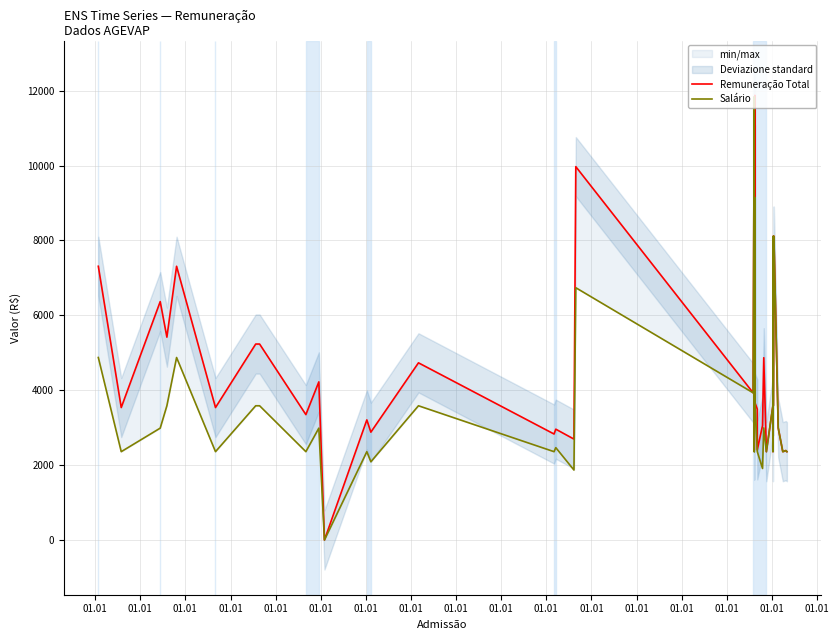

Where is the first local maximum for Remuneração Total?

01.01